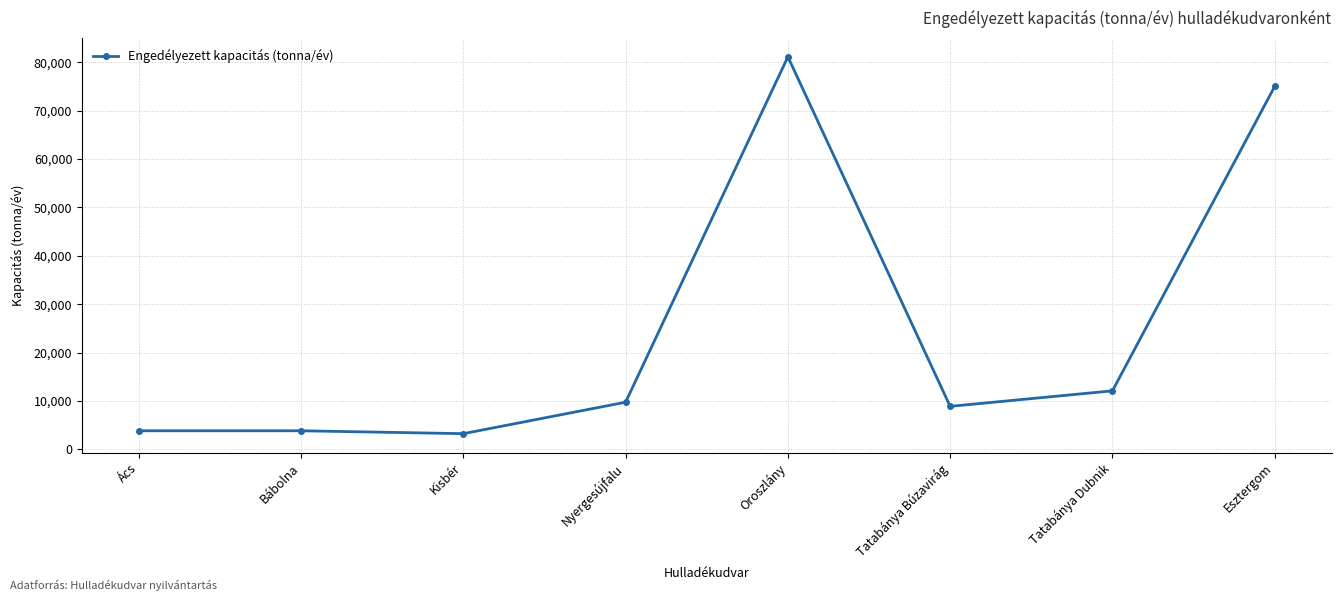

At which label is the value closest to 42188?

Tatabánya Dubnik